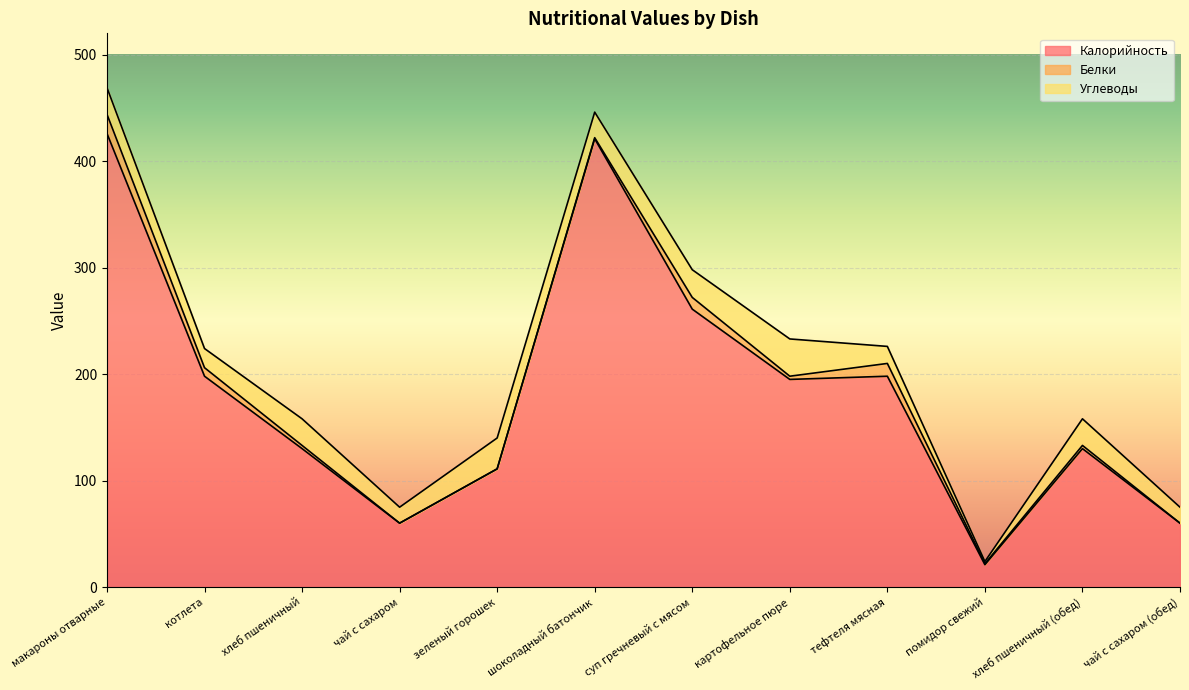

How many interior local valleys does the Белки series have?

2